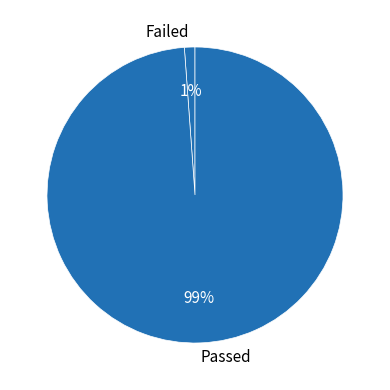

Which slice represents more than half of the pie?

Passed